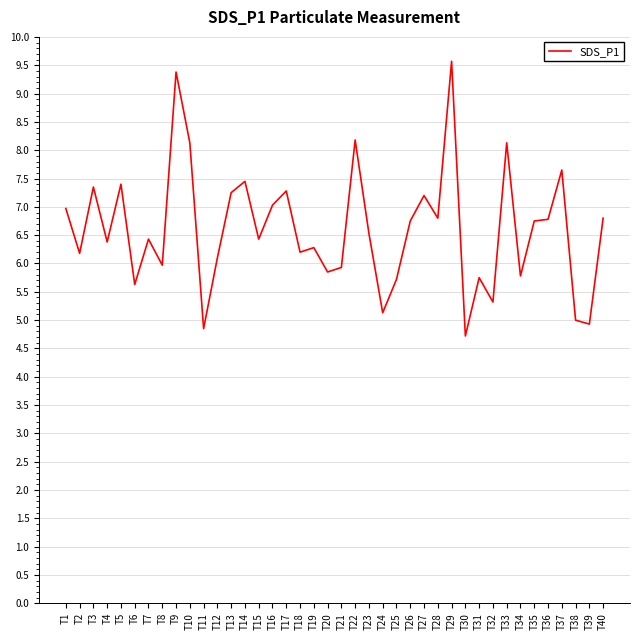

Is it true that the value at T23 is 6.5?

True